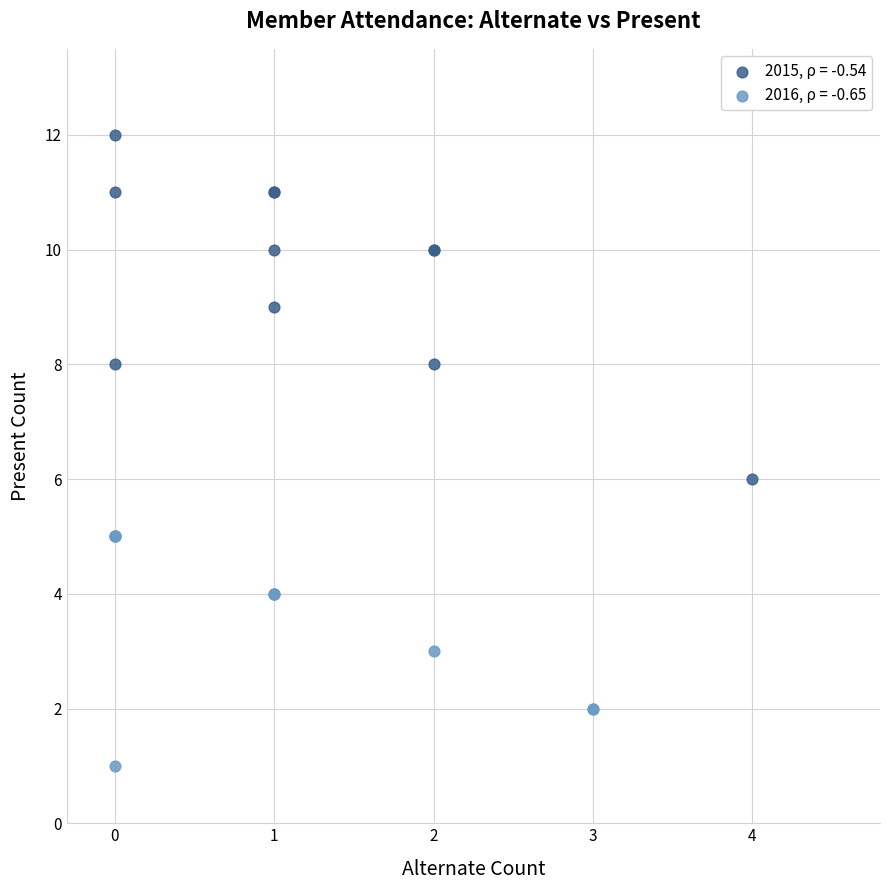

Which series reaches the minimum Y coordinate?

2016, ρ = -0.65